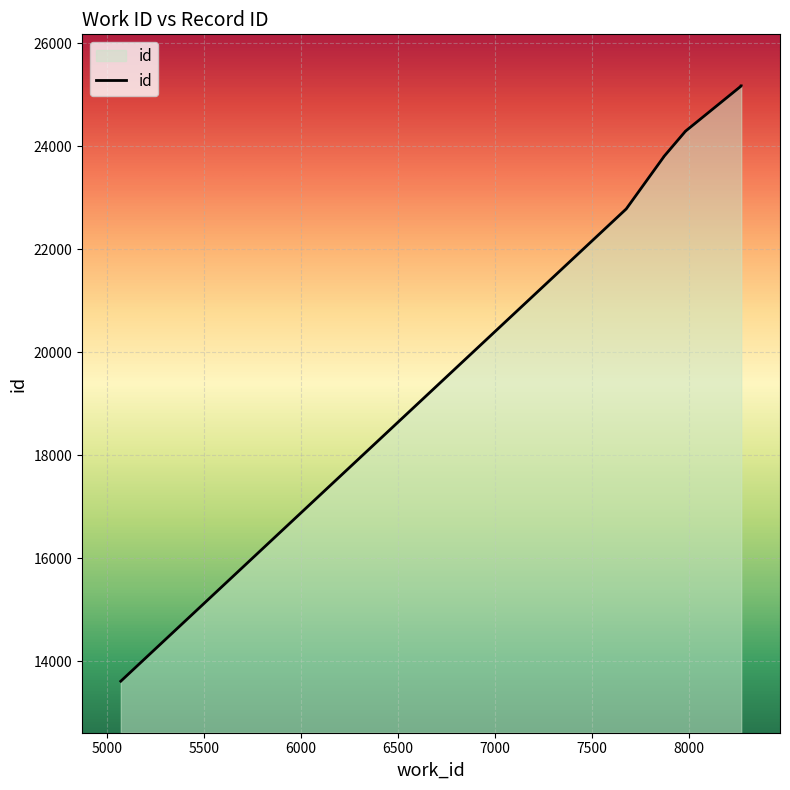

Reading left to right, what are all the values shown in this chart?

5070=13616	7677=22781	7870=23789	7870=23790	7870=23792	7982=24287	7982=24288	8270=25167	8270=25169